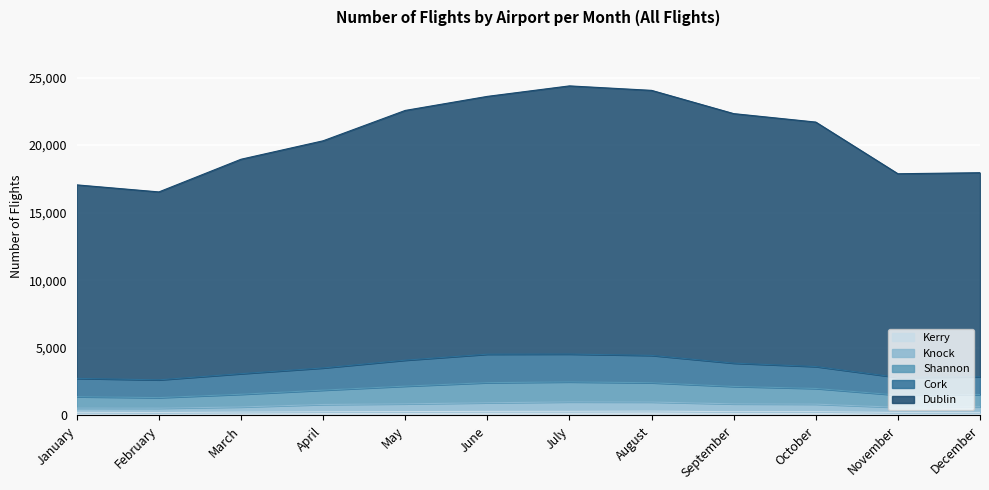

True or false: Kerry has a value of 284 at October.

True